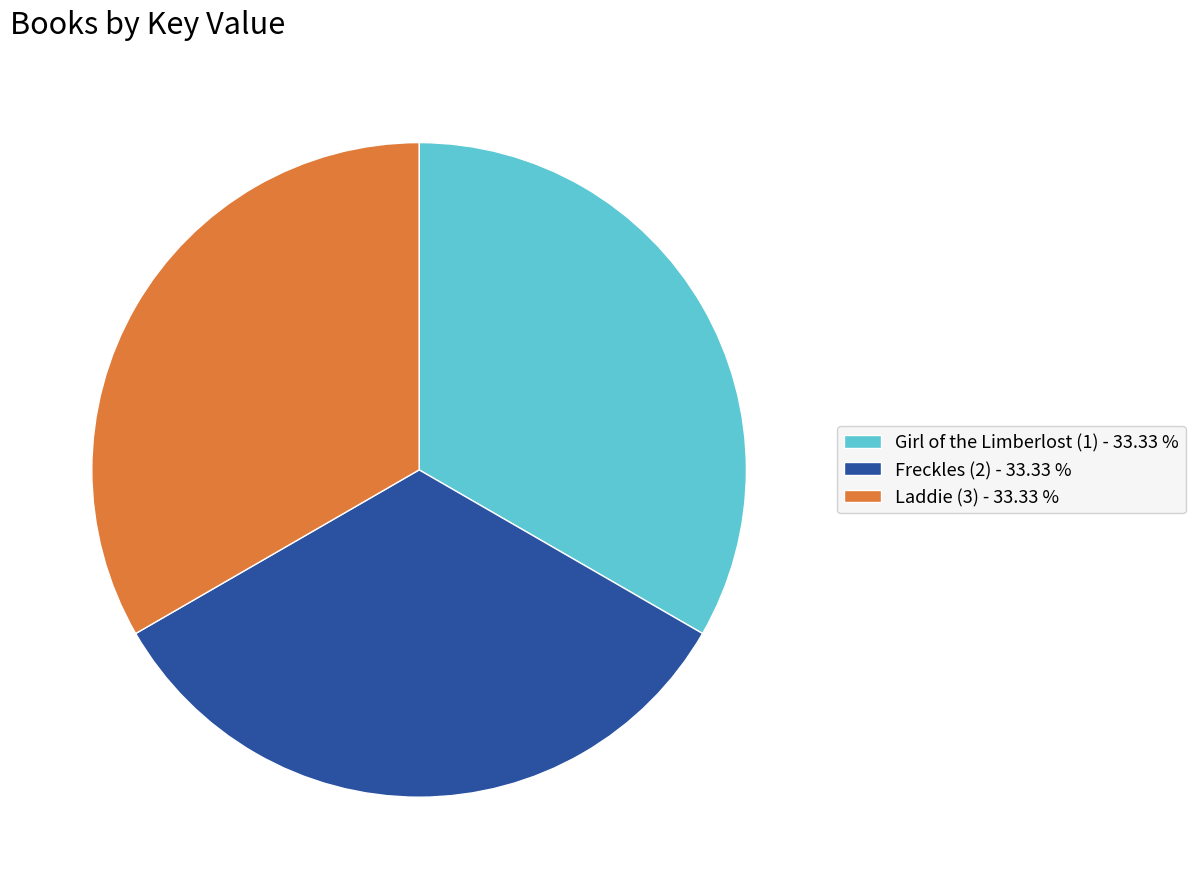

What is the ratio of the value at Laddie (3) - 33.33 % to the value at Freckles (2) - 33.33 %?

1.0